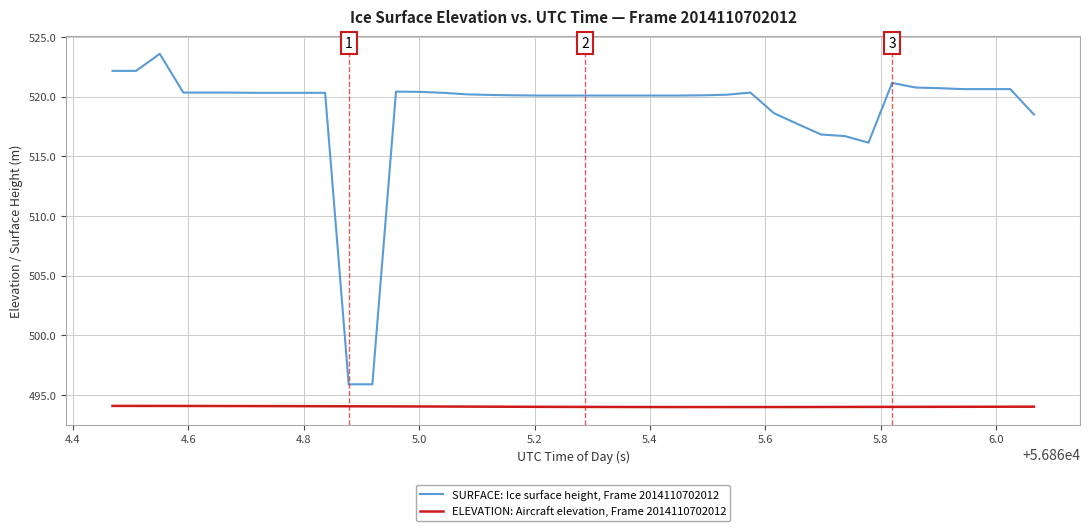

What is the greatest value displayed?

523.6